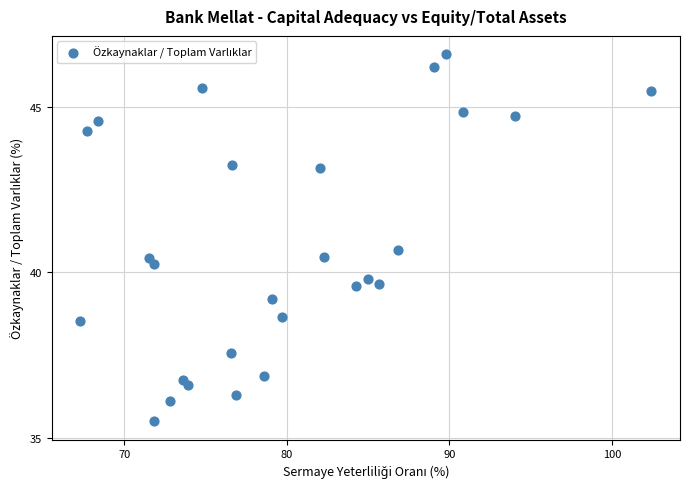

What is the range of Y values (max minus min)?

11.1